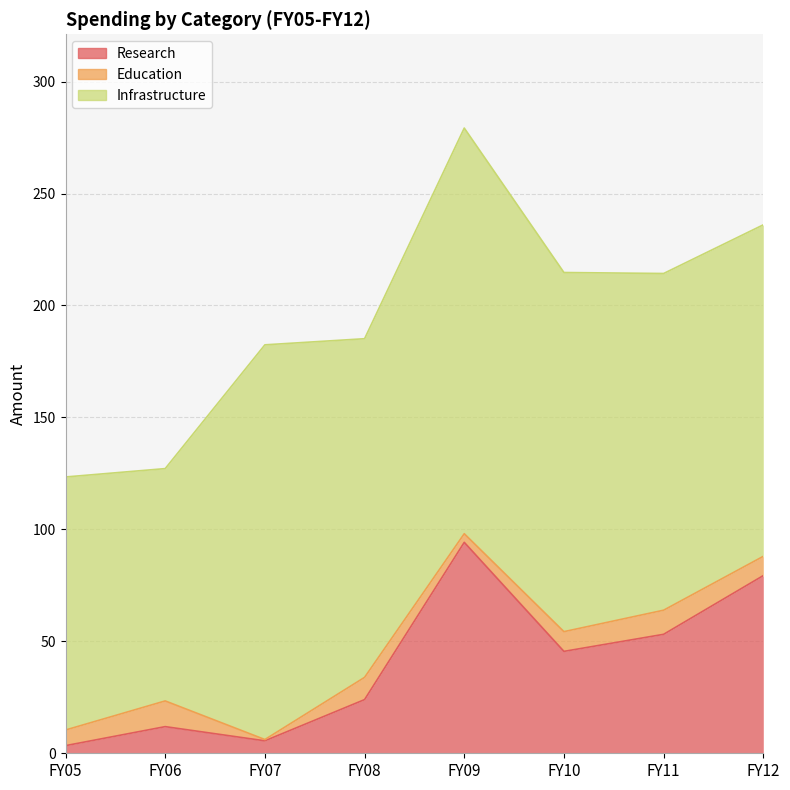

How many values in the Research series exceed 45?

4